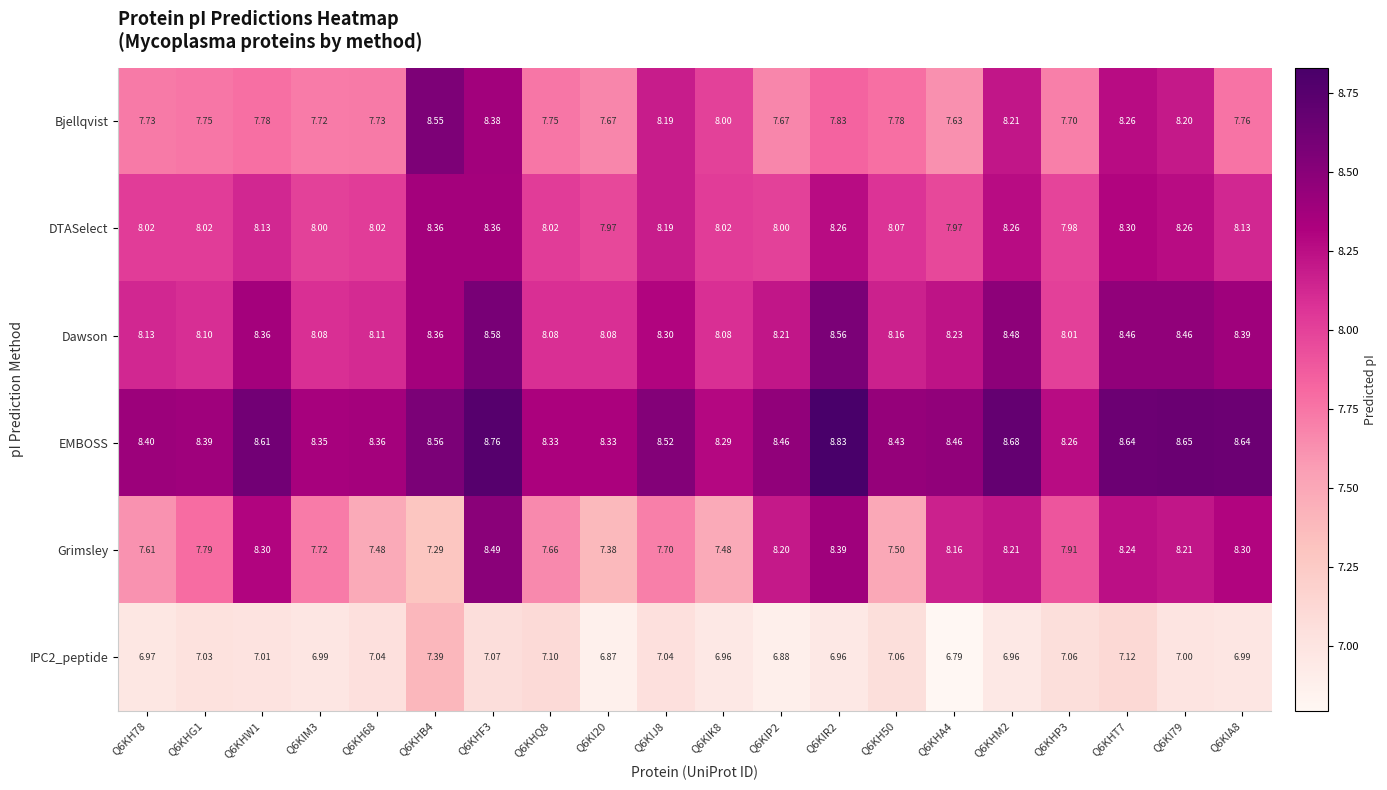

Which series has the widest spread of values?

Grimsley